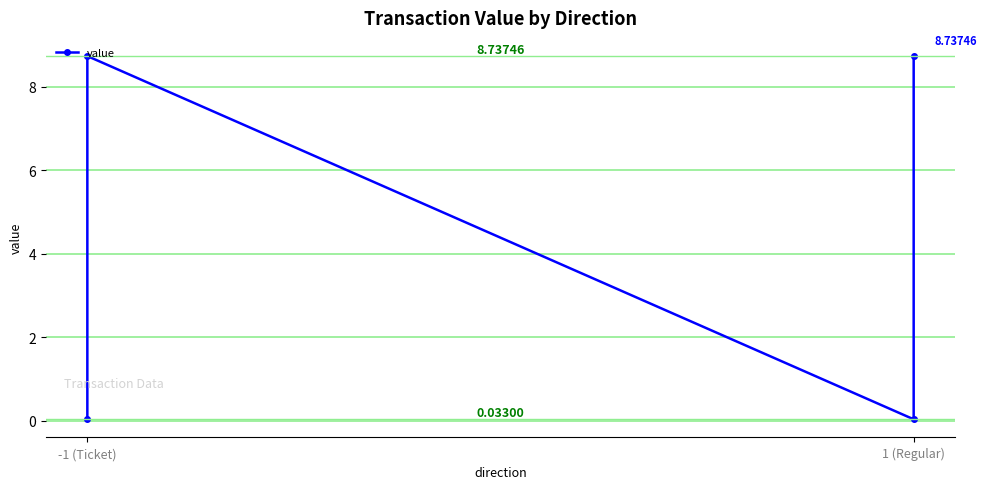

At which category does the chart reach its peak across all series?

-1 (Ticket)